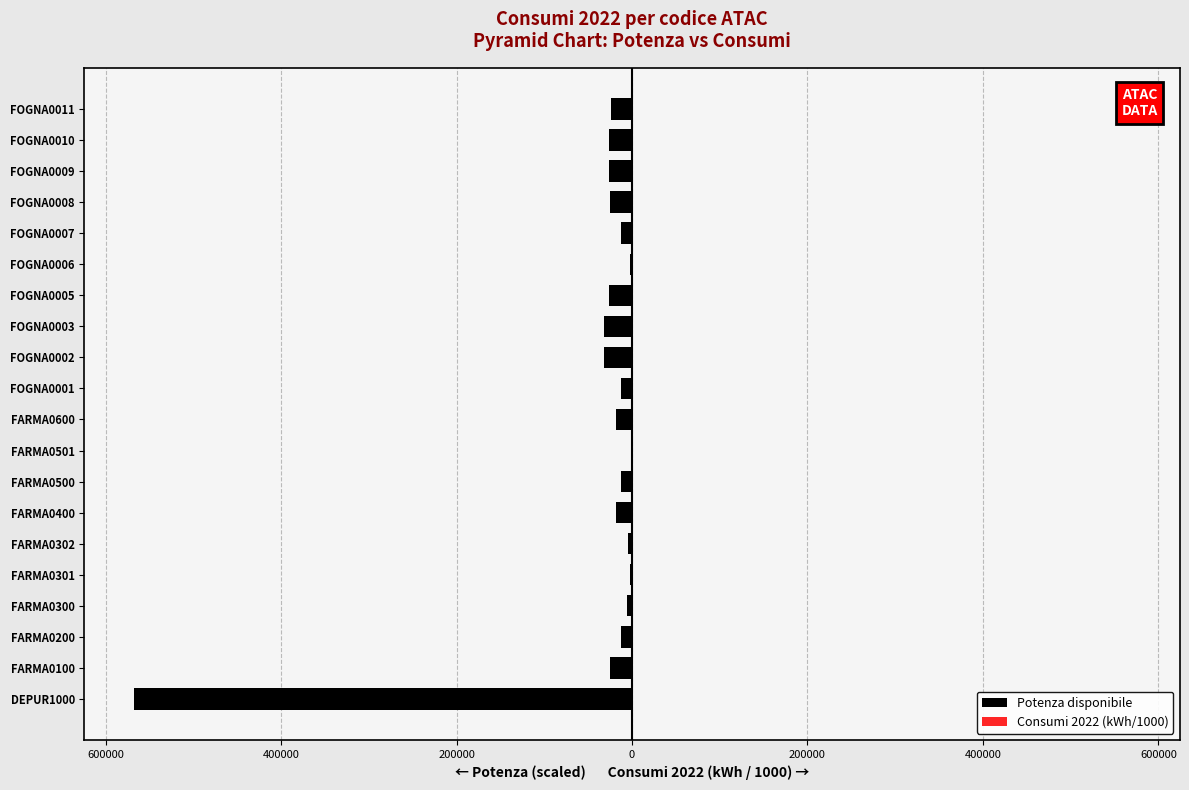

What is the value of the Potenza disponibile bar at the 18th from the left?

-25852.2